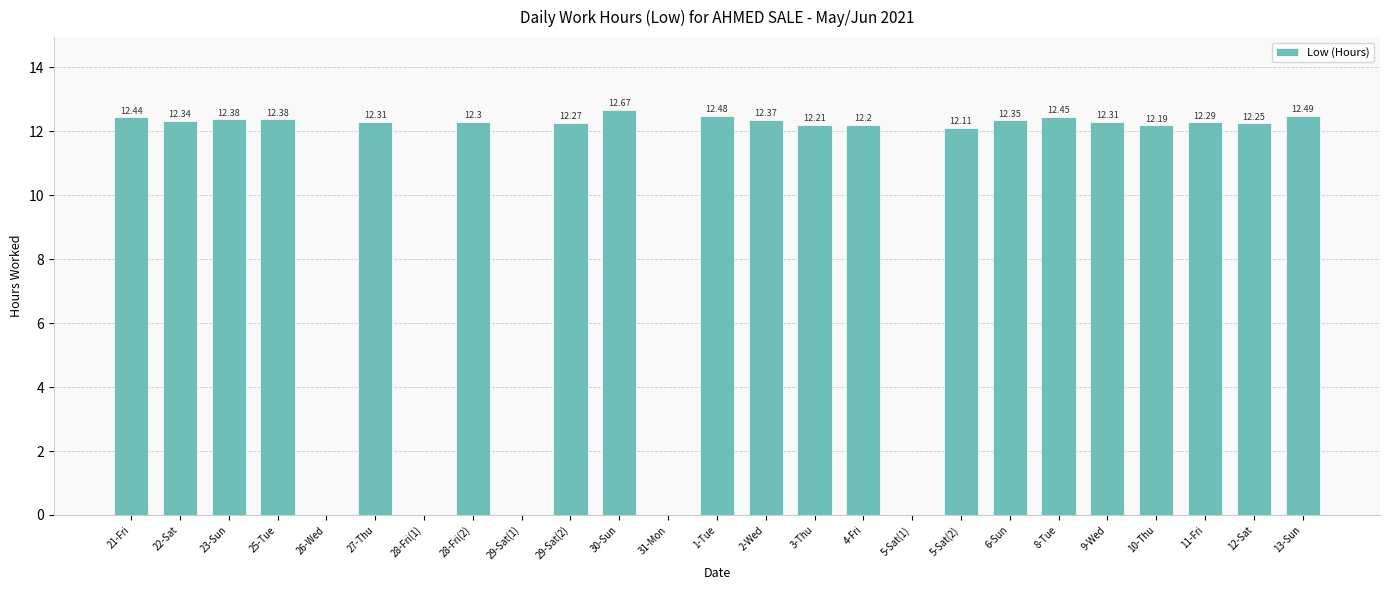

Read the value at 1-Tue.

12.5